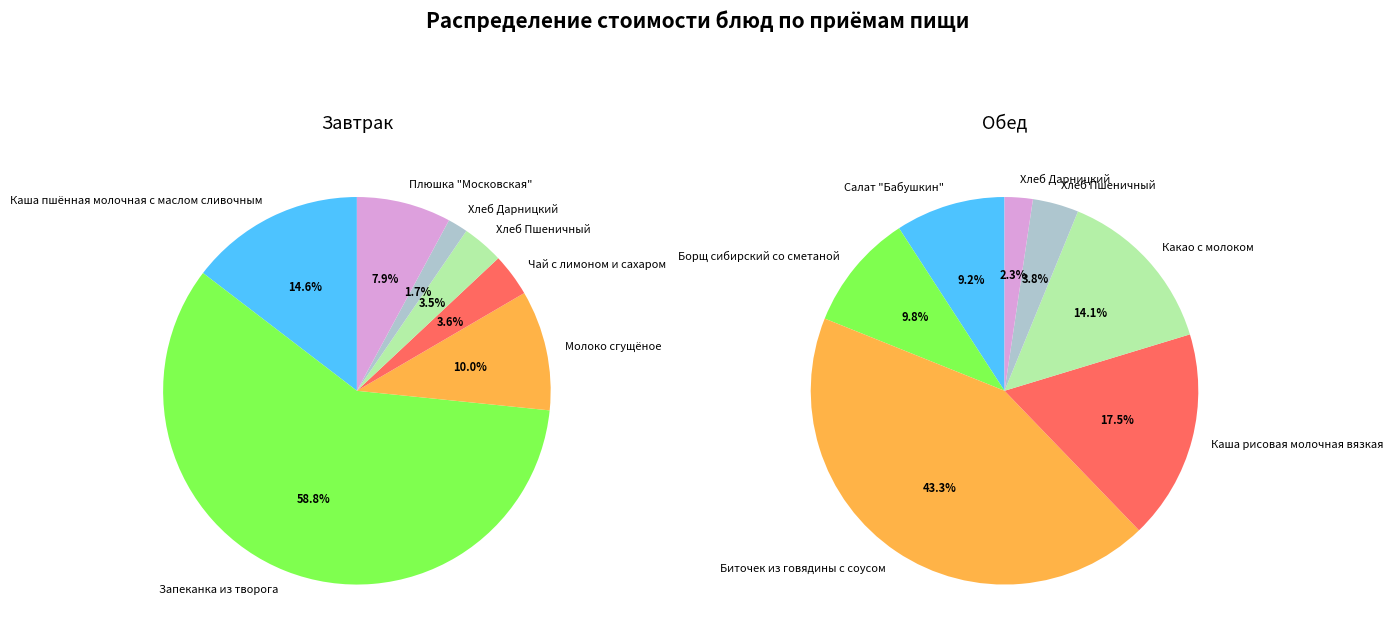

Does Обед account for over 50% of the chart?

Yes